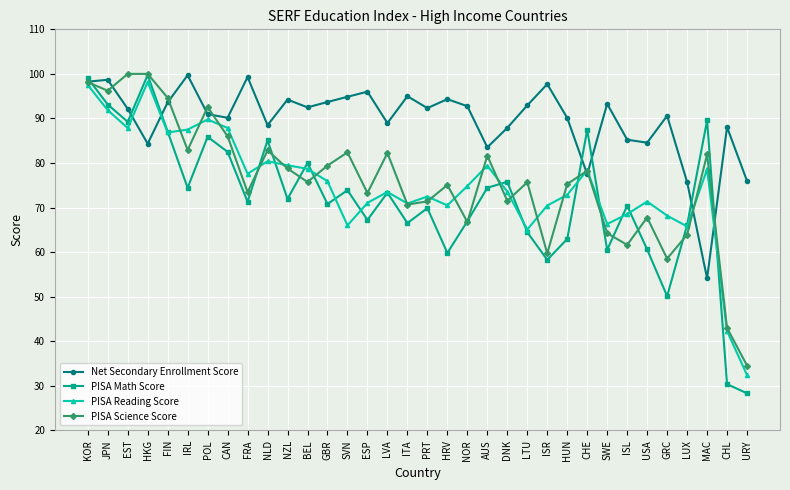

In PISA Math Score, how many points are lower than both neighbors (excluding endpoints)?

11